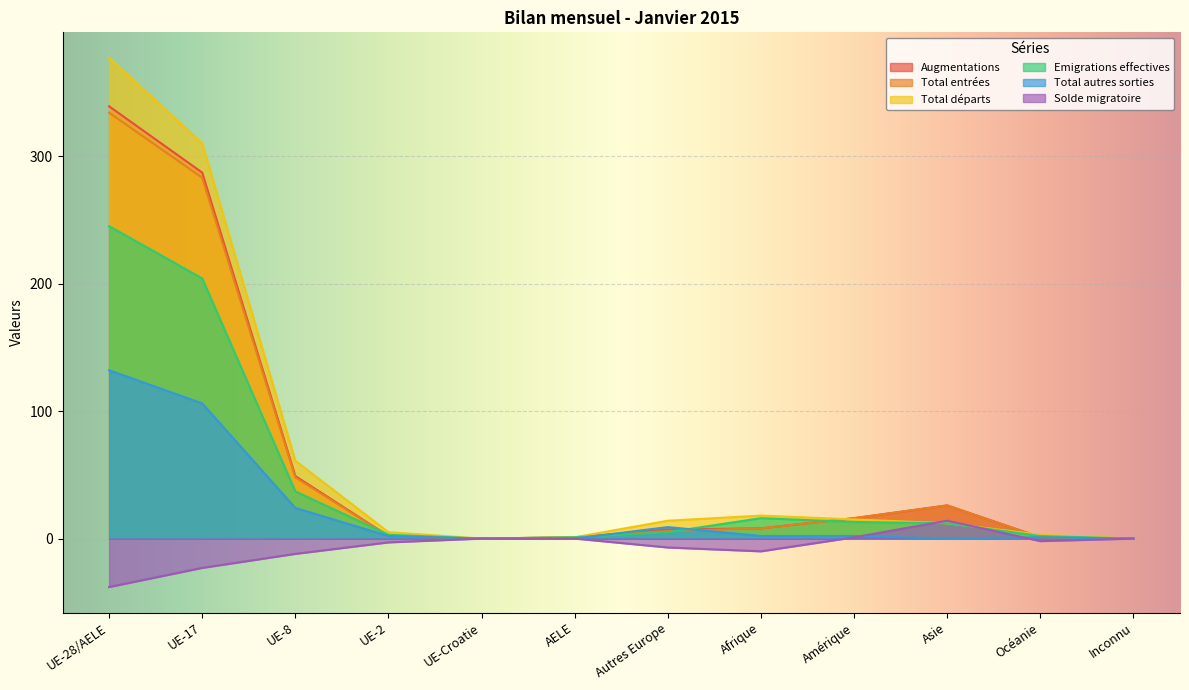

How many categories are shown in the chart?

12